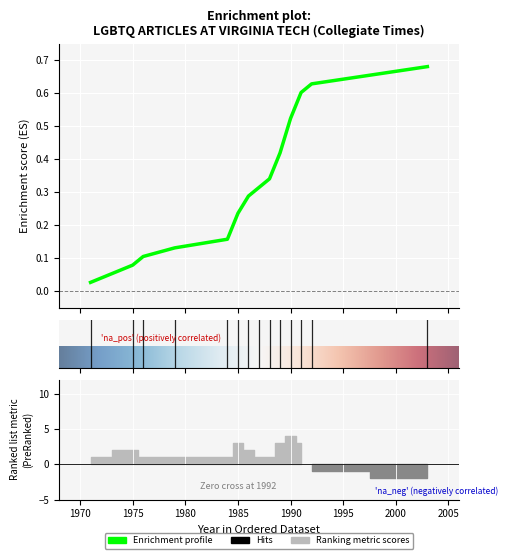

Which label corresponds to the smallest value in the chart?

1971